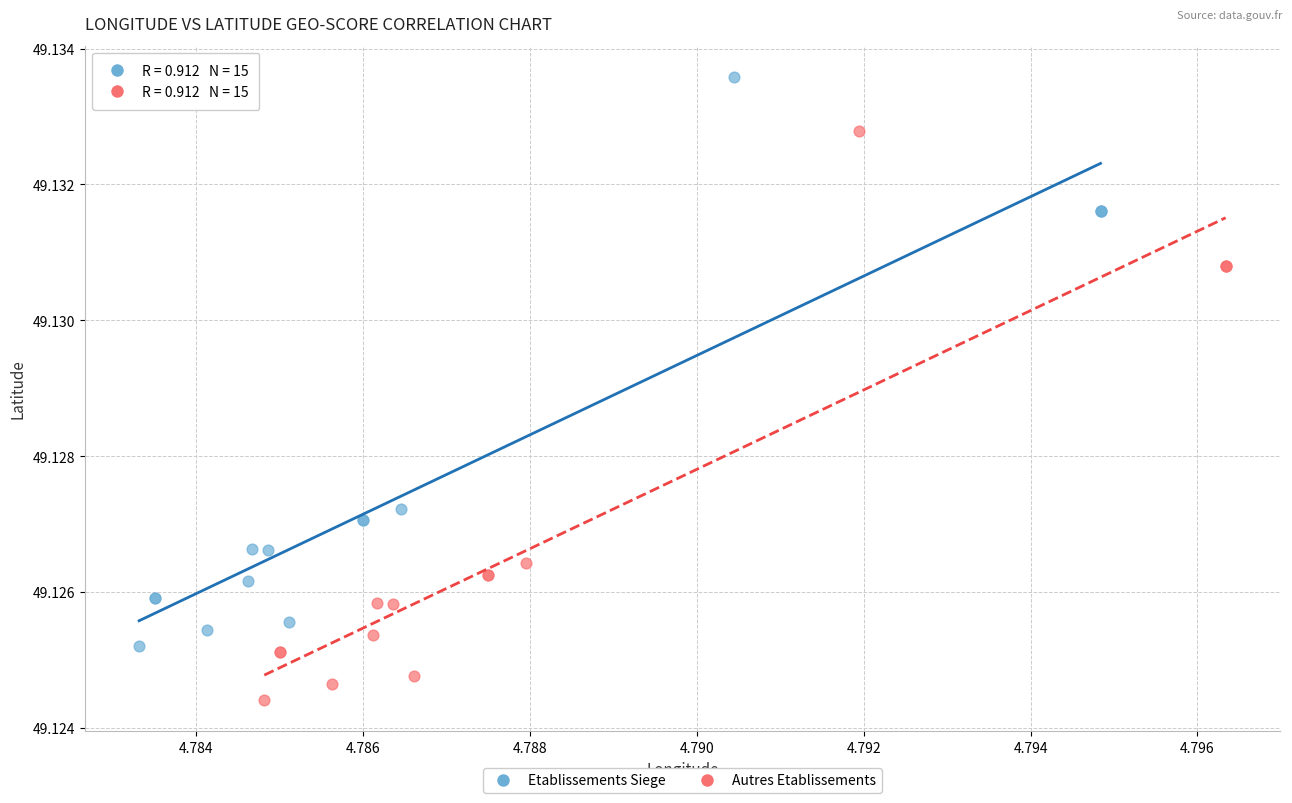

Which series reaches the maximum Y coordinate?

Etablissements Siege